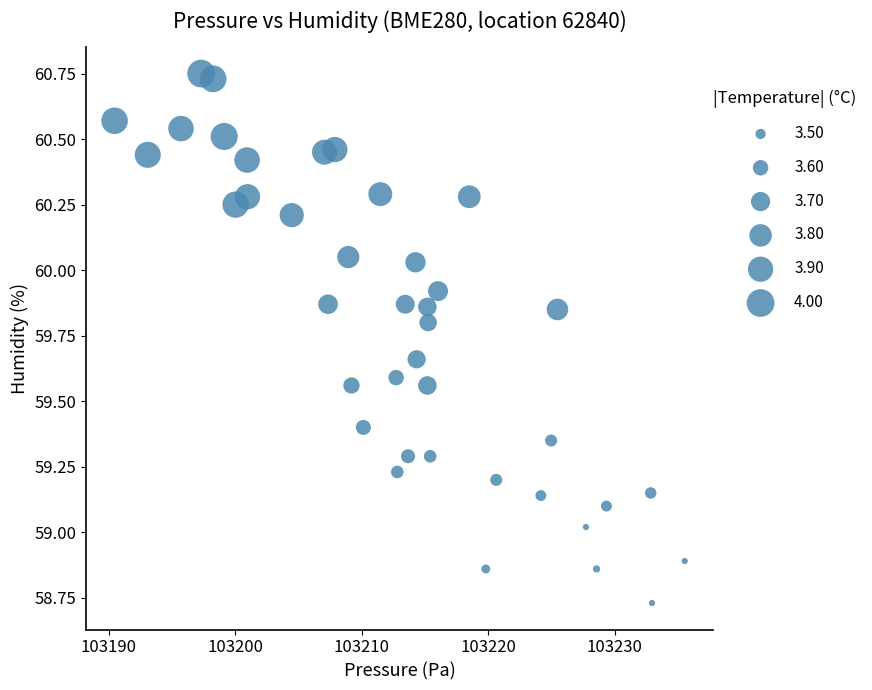

What is the range of X values (max minus min)?

45.1